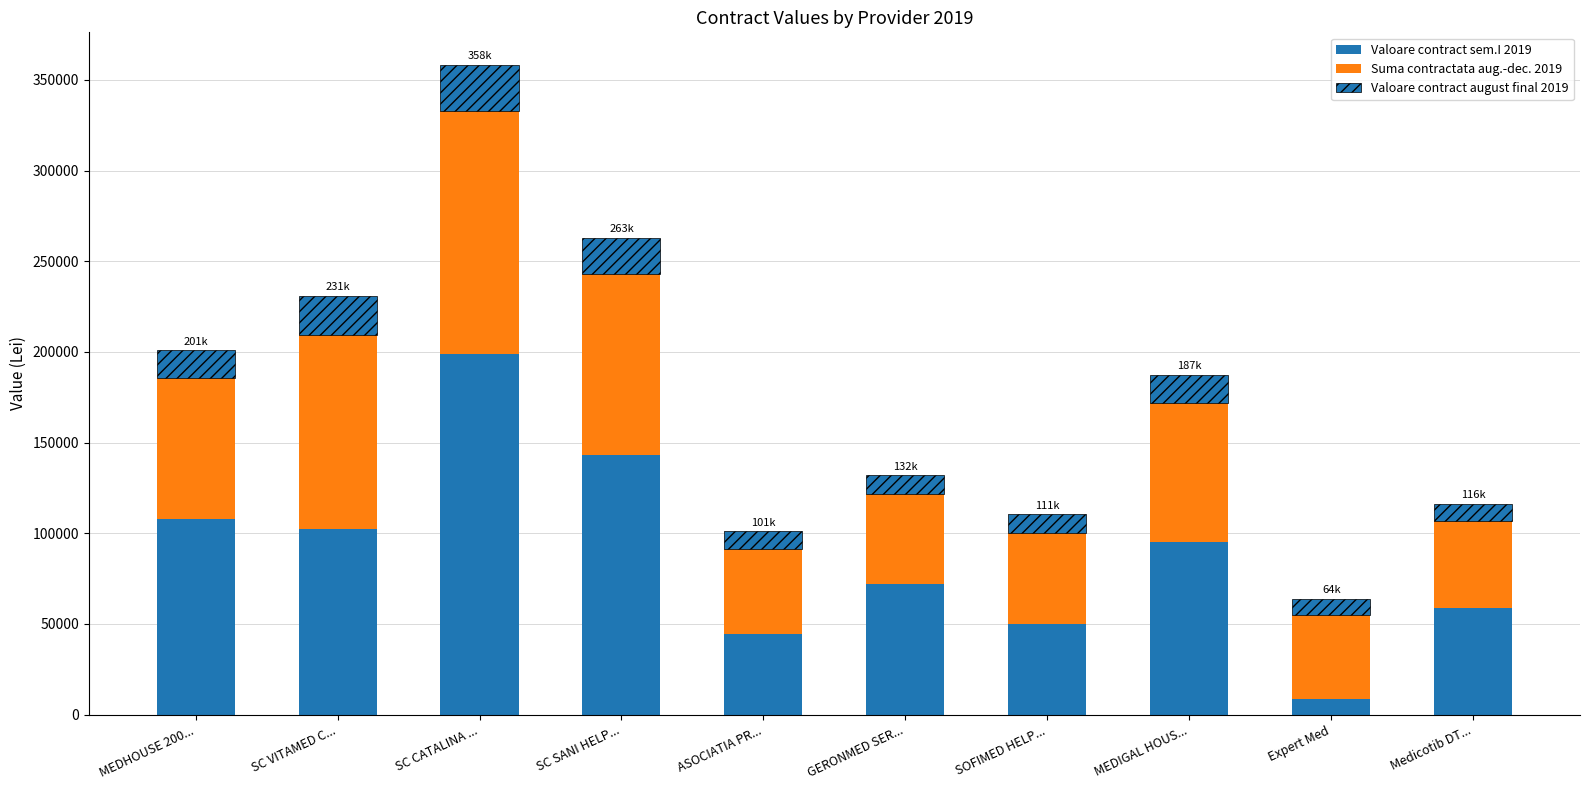

What is the total value across all series at SOFIMED HELP...?

110512.3